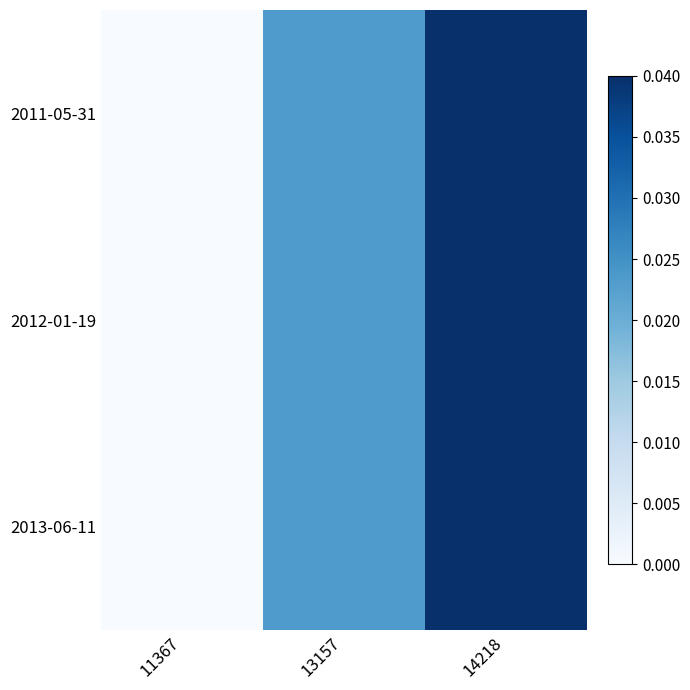

Which has a higher value, 13157 or 11367?

13157